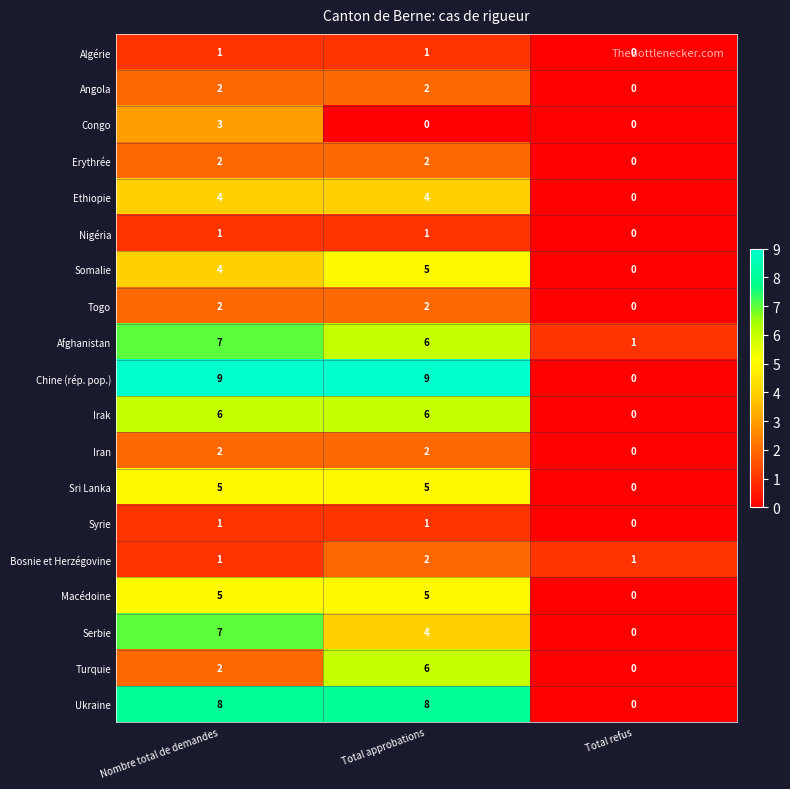

What is the difference between the highest and lowest values at Nombre total de demandes?

8